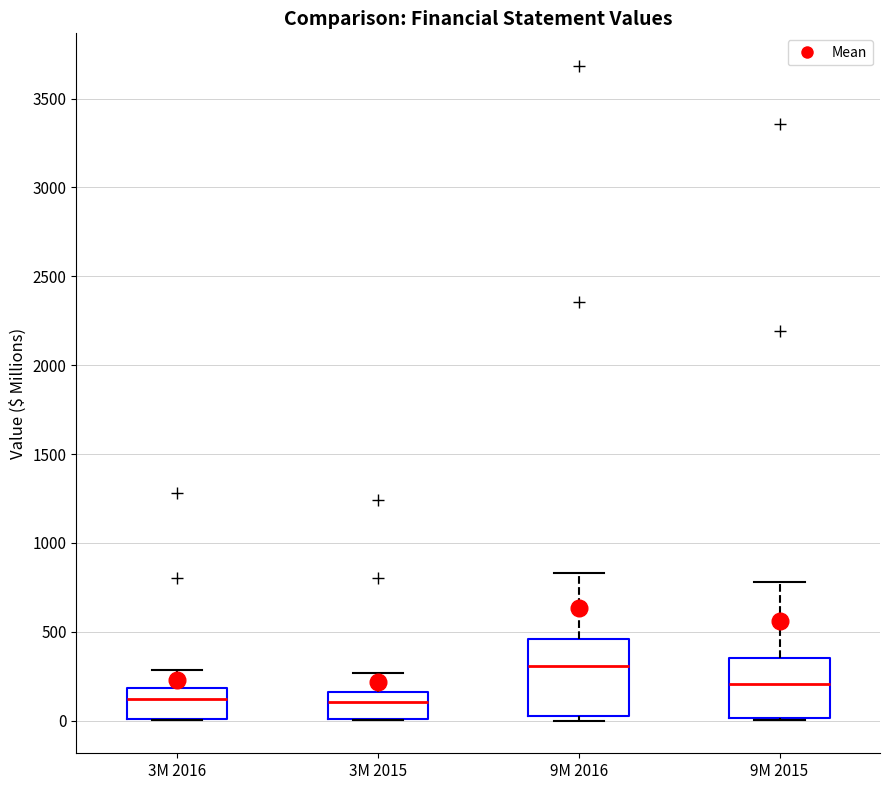

Reading left to right, read every box against the y-axis: the position of its median line, the range the box covers, and the ends of its whiskers. The values are not printed on the chart, so give them approximately, as read against the axis.

3M 2016: median 100, box 0 to 200, whiskers 0 to 300
3M 2015: median 100, box 0 to 150, whiskers 0 to 250
9M 2016: median 300, box 0 to 450, whiskers 0 (just below the box's lower edge) to 850
9M 2015: median 200, box 0 to 350, whiskers 0 to 800